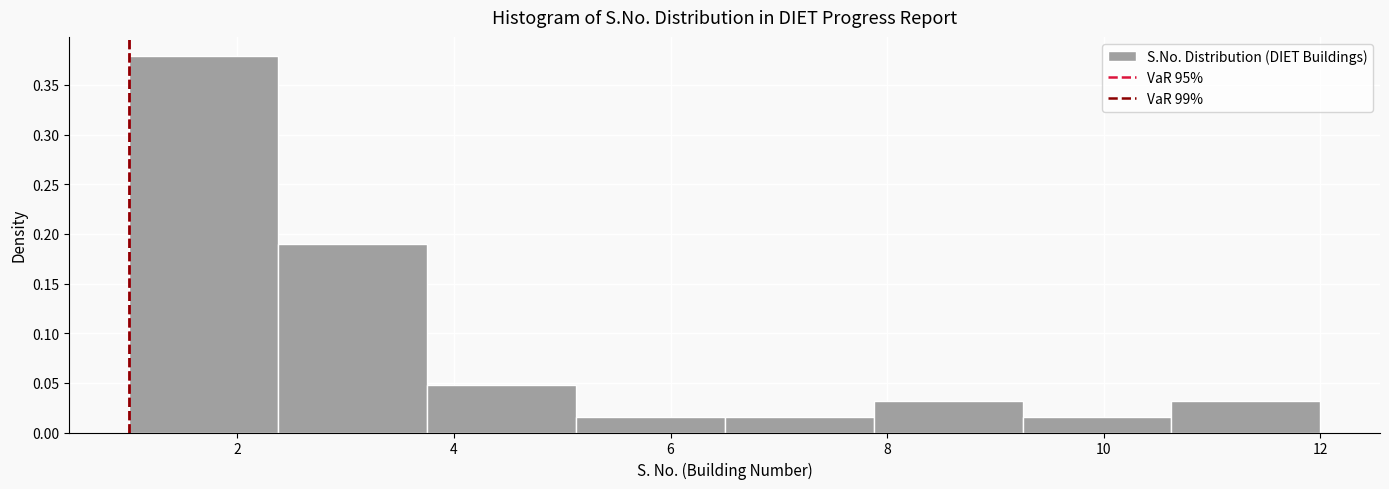

Reading left to right, transcribe this chart: for each bar, give the range it covers on the x-axis and its height. Neither the bar edges nor the heights are printed on the chart, so give them approximately, as read against the axes.

1.0 to 2.4: 0.380
2.4 to 3.8: 0.190
3.8 to 5.2: 0.045
5.2 to 6.6: 0.015
6.6 to 7.8: 0.015
7.8 to 9.2: 0.030
9.2 to 10.6: 0.015
10.6 to 12.0: 0.030